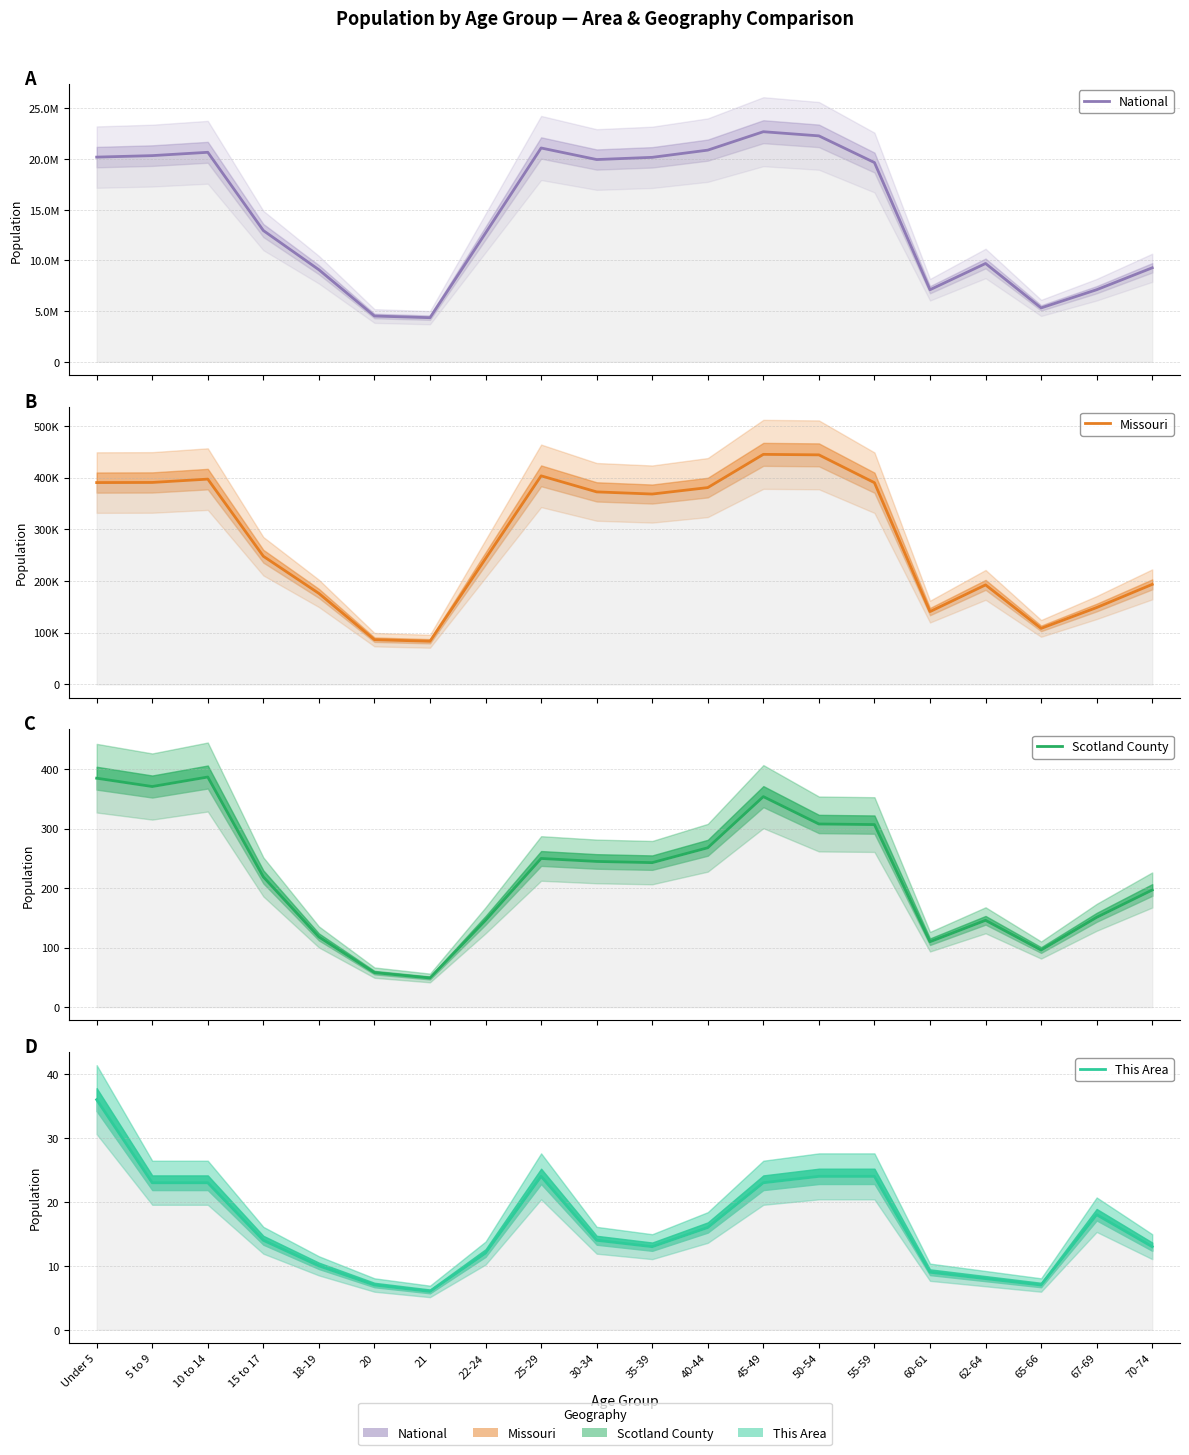

What value does the National series have at 70-74, to the nearest 10?

9278170